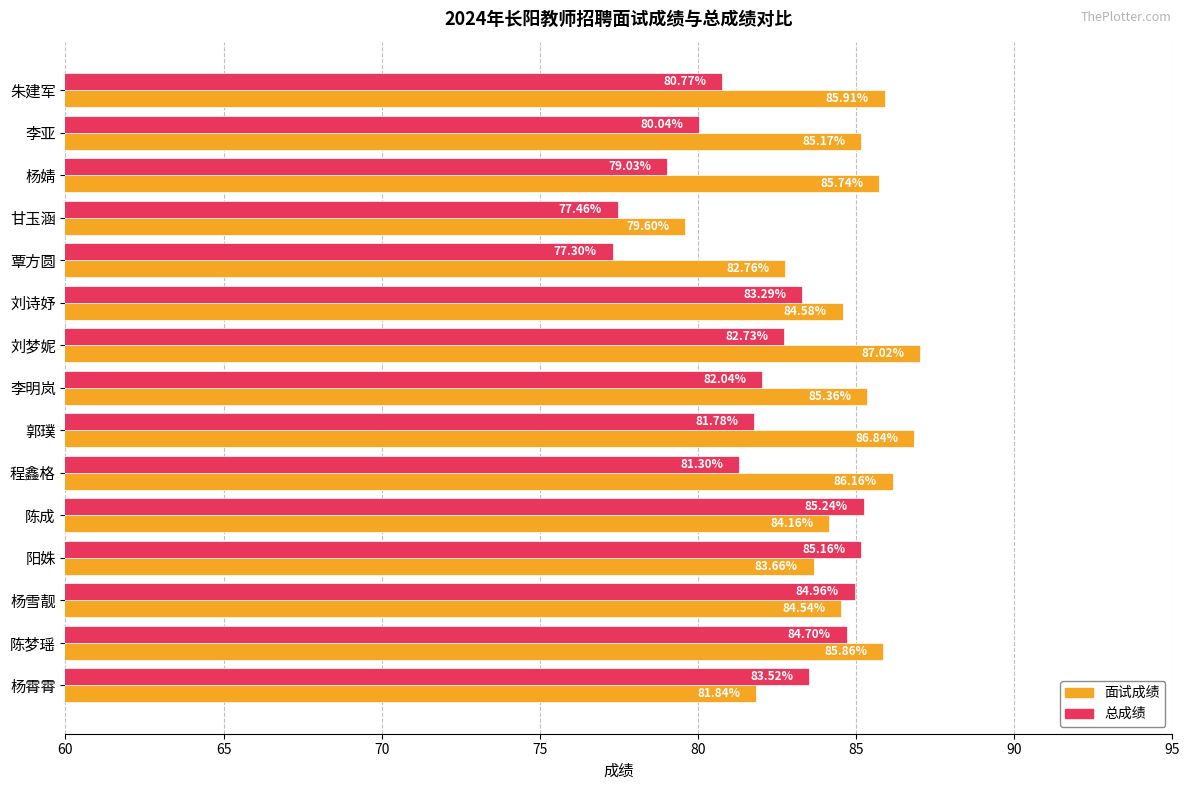

What is the lowest value of the 面试成绩 series?

79.6